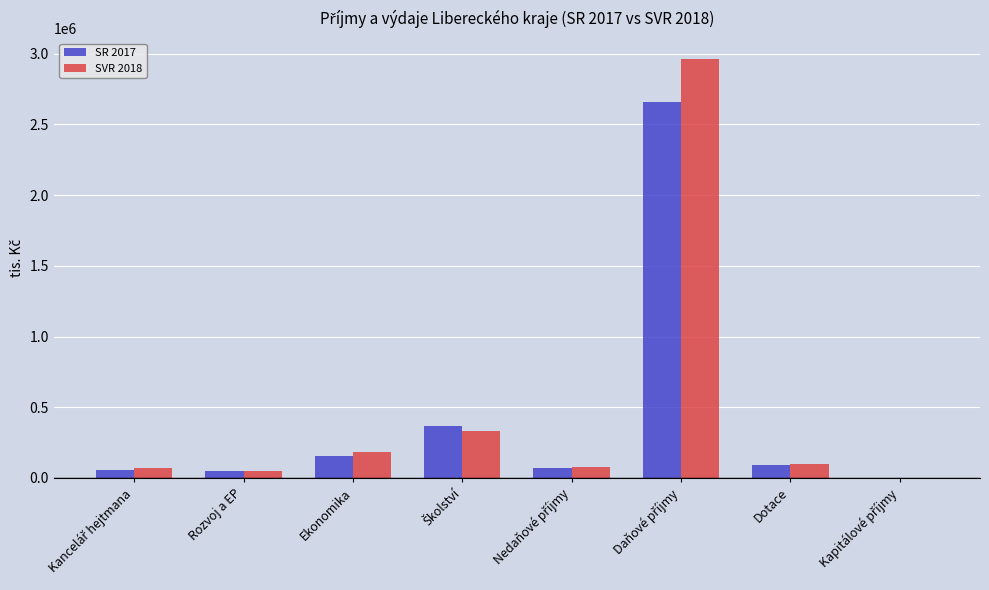

What is the approximate value of SR 2017 at Rozvoj a EP?

47610.0